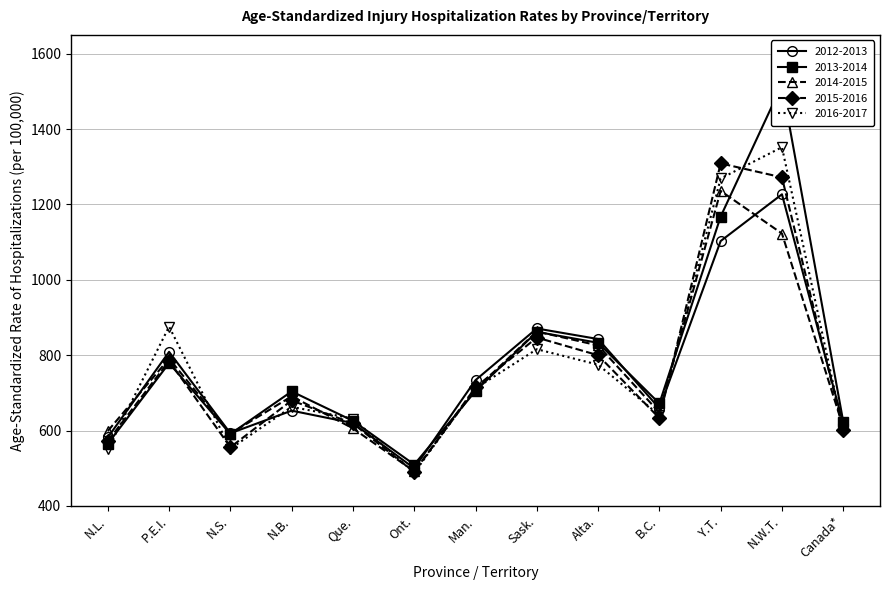

What is the greatest value displayed?

1518